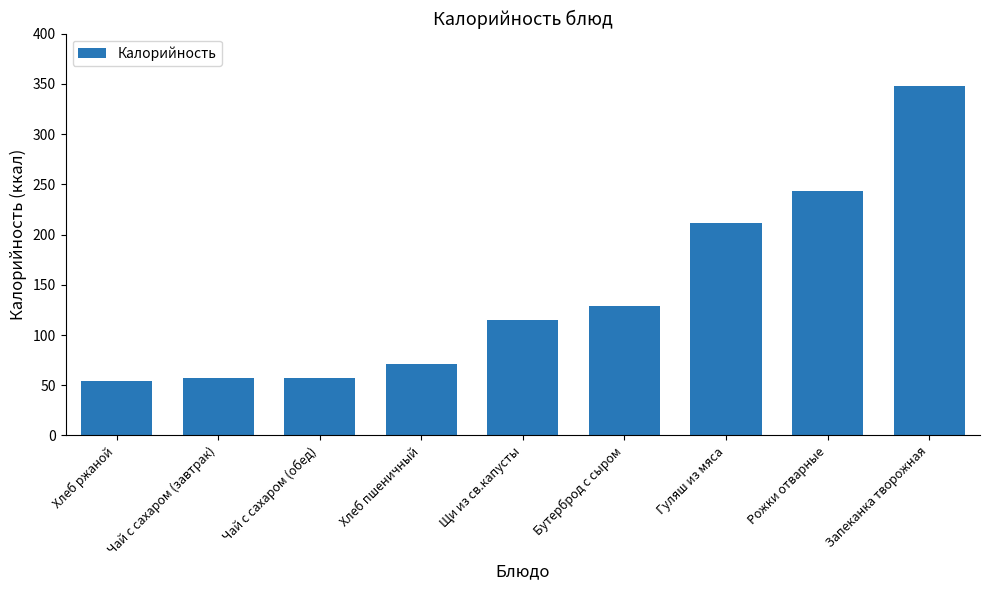

Reading left to right, what are all the values shown in this chart?

54	57	57	71	115	129	212	243	348